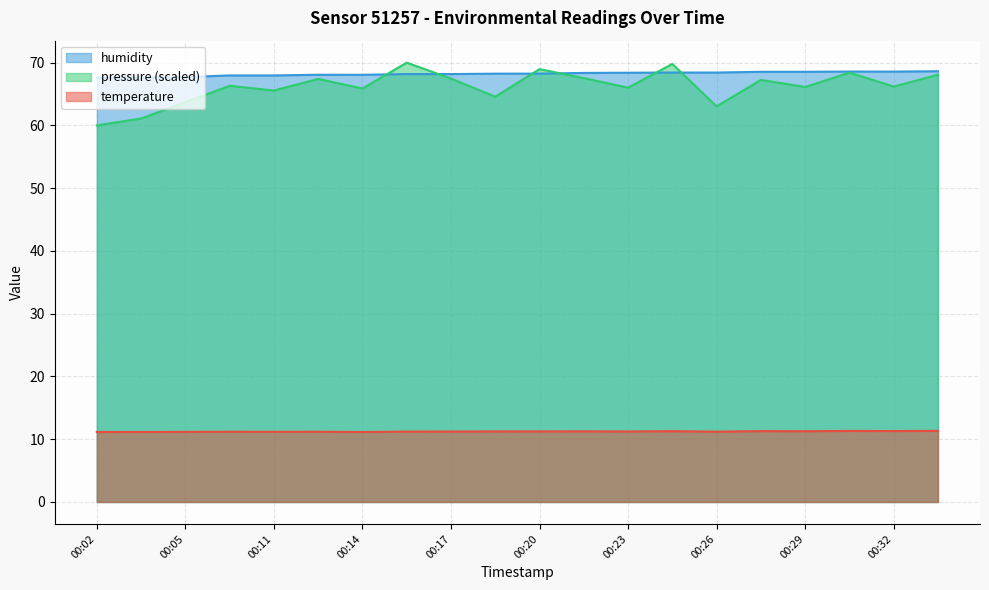

What is the value of the pressure_norm point at the 7th from the left?

67.4